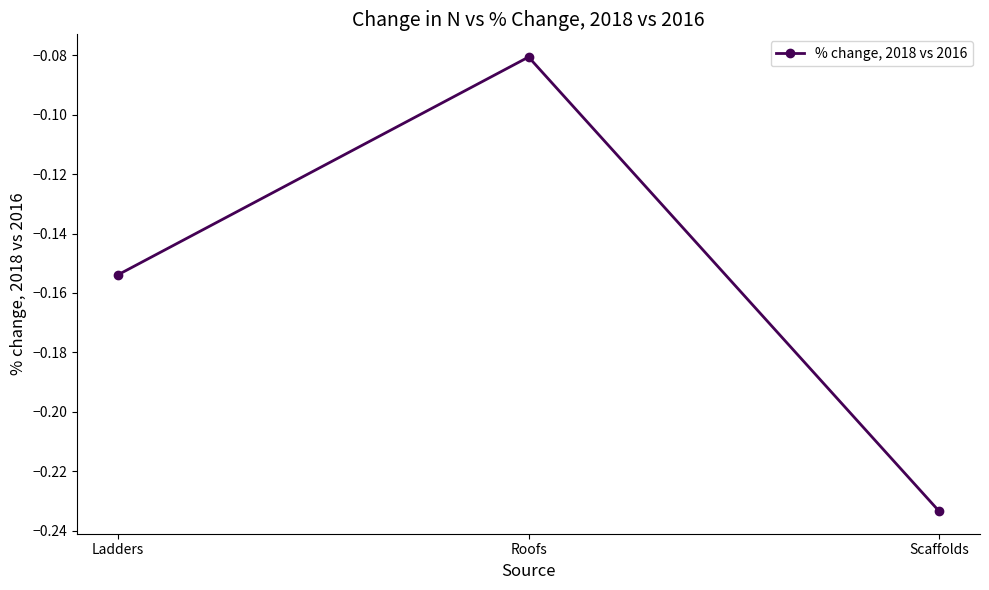

The value at Ladders is -0.1. True or false?

False